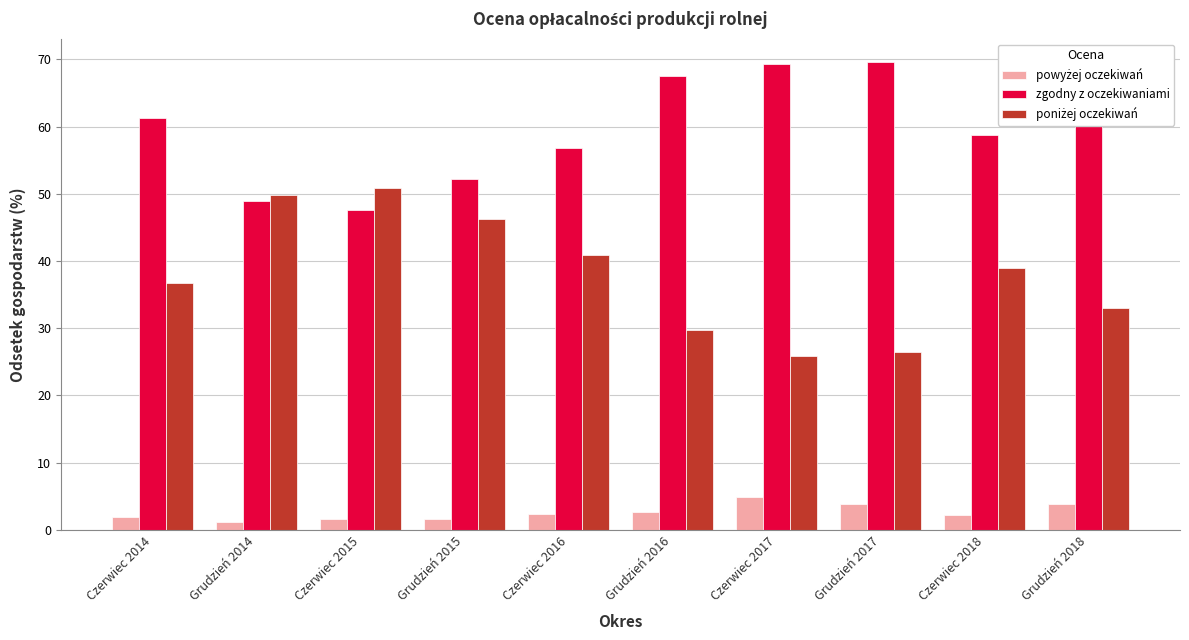

Are the bars horizontal?

No